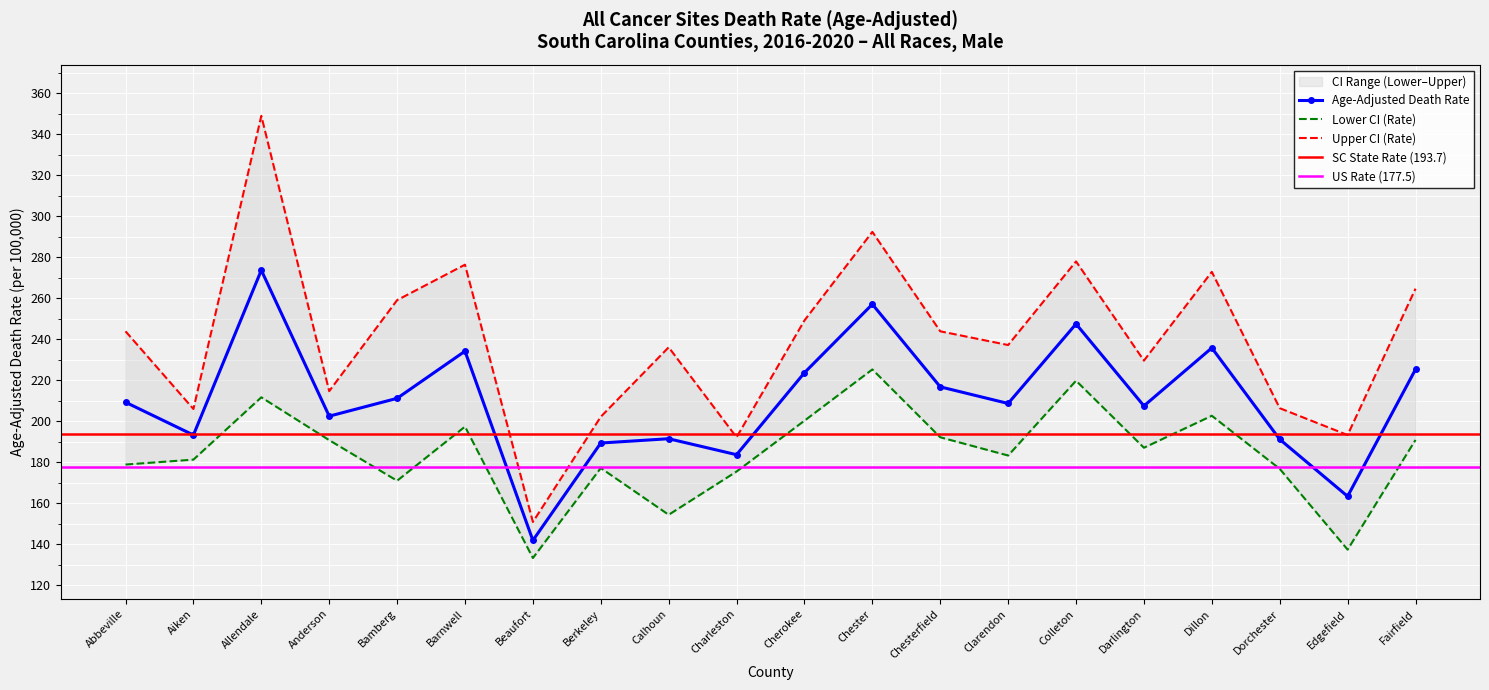

Is this an area chart (filled region under the line)?

No